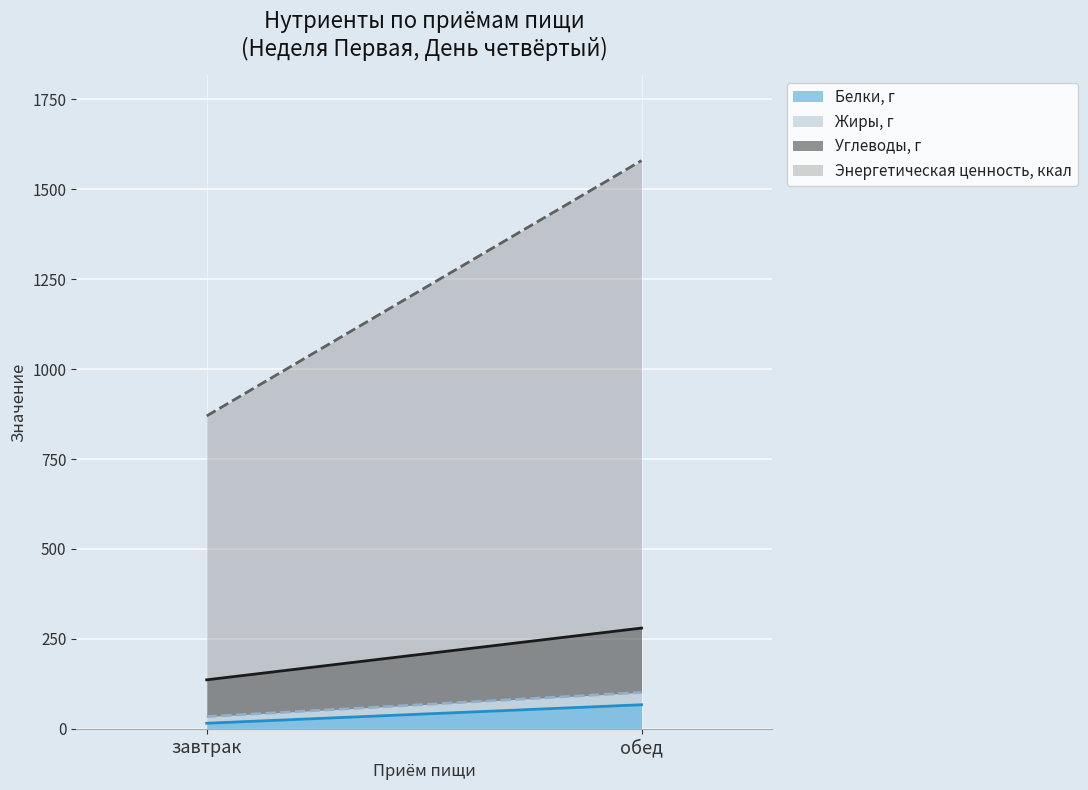

Where does the Углеводы, г series first go above 178?

обед